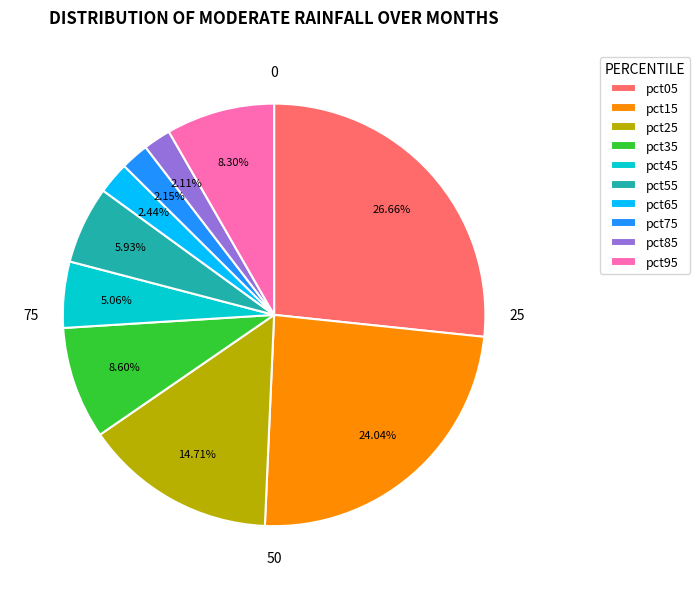

Is there any slice that represents more than half of the pie?

No